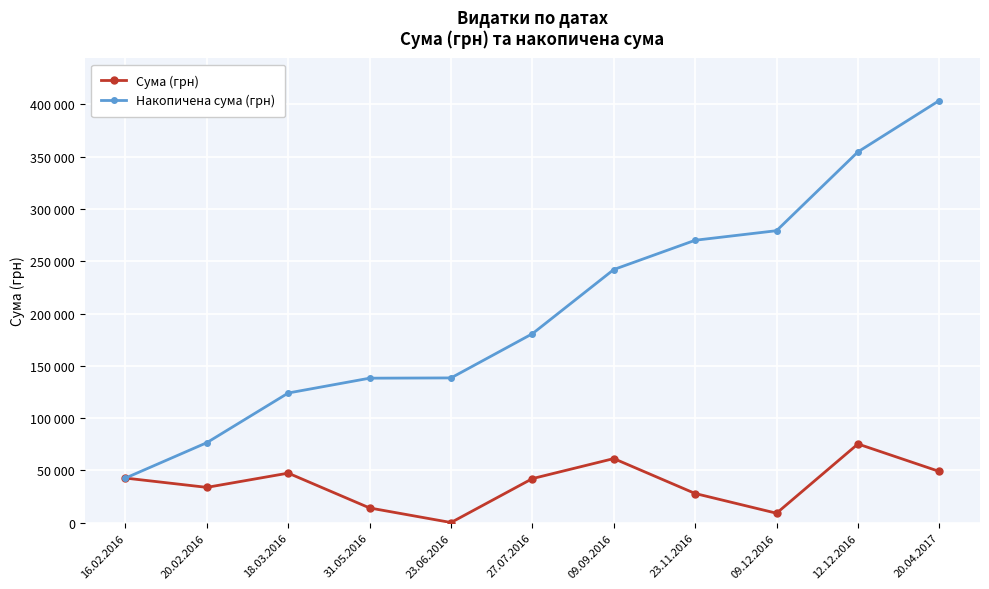

What is the total value across all series at 27.07.2016?

223001.0